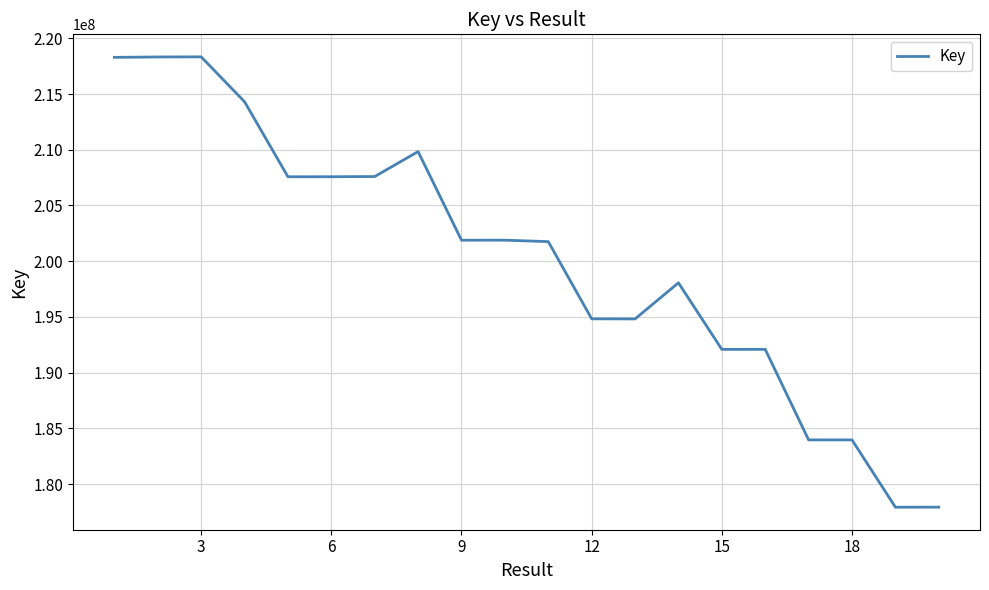

Does the chart display data point markers on the line(s)?

No